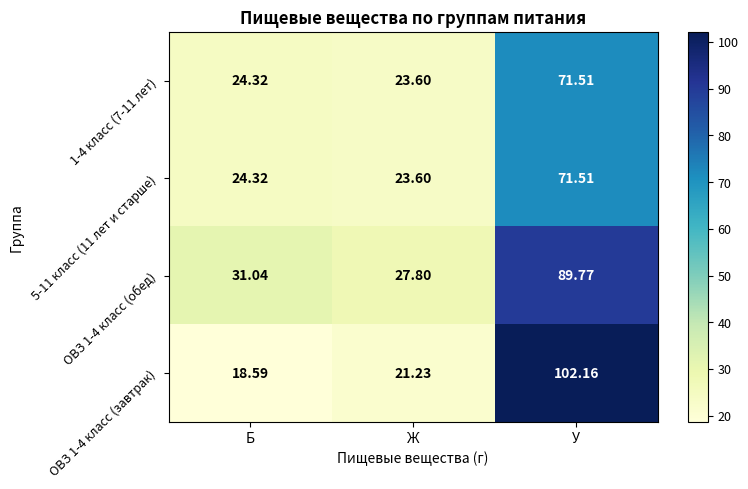

Which series has the widest spread of values?

ОВЗ 1-4 класс (завтрак)